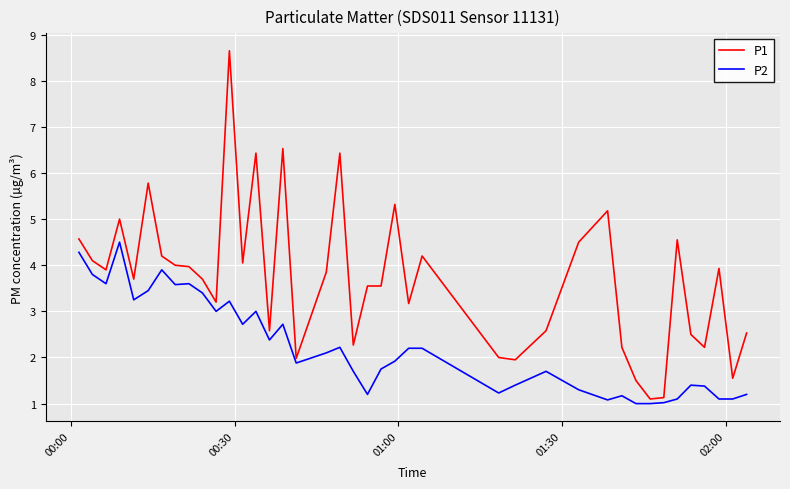

Which series has the largest total across all categories?

P1